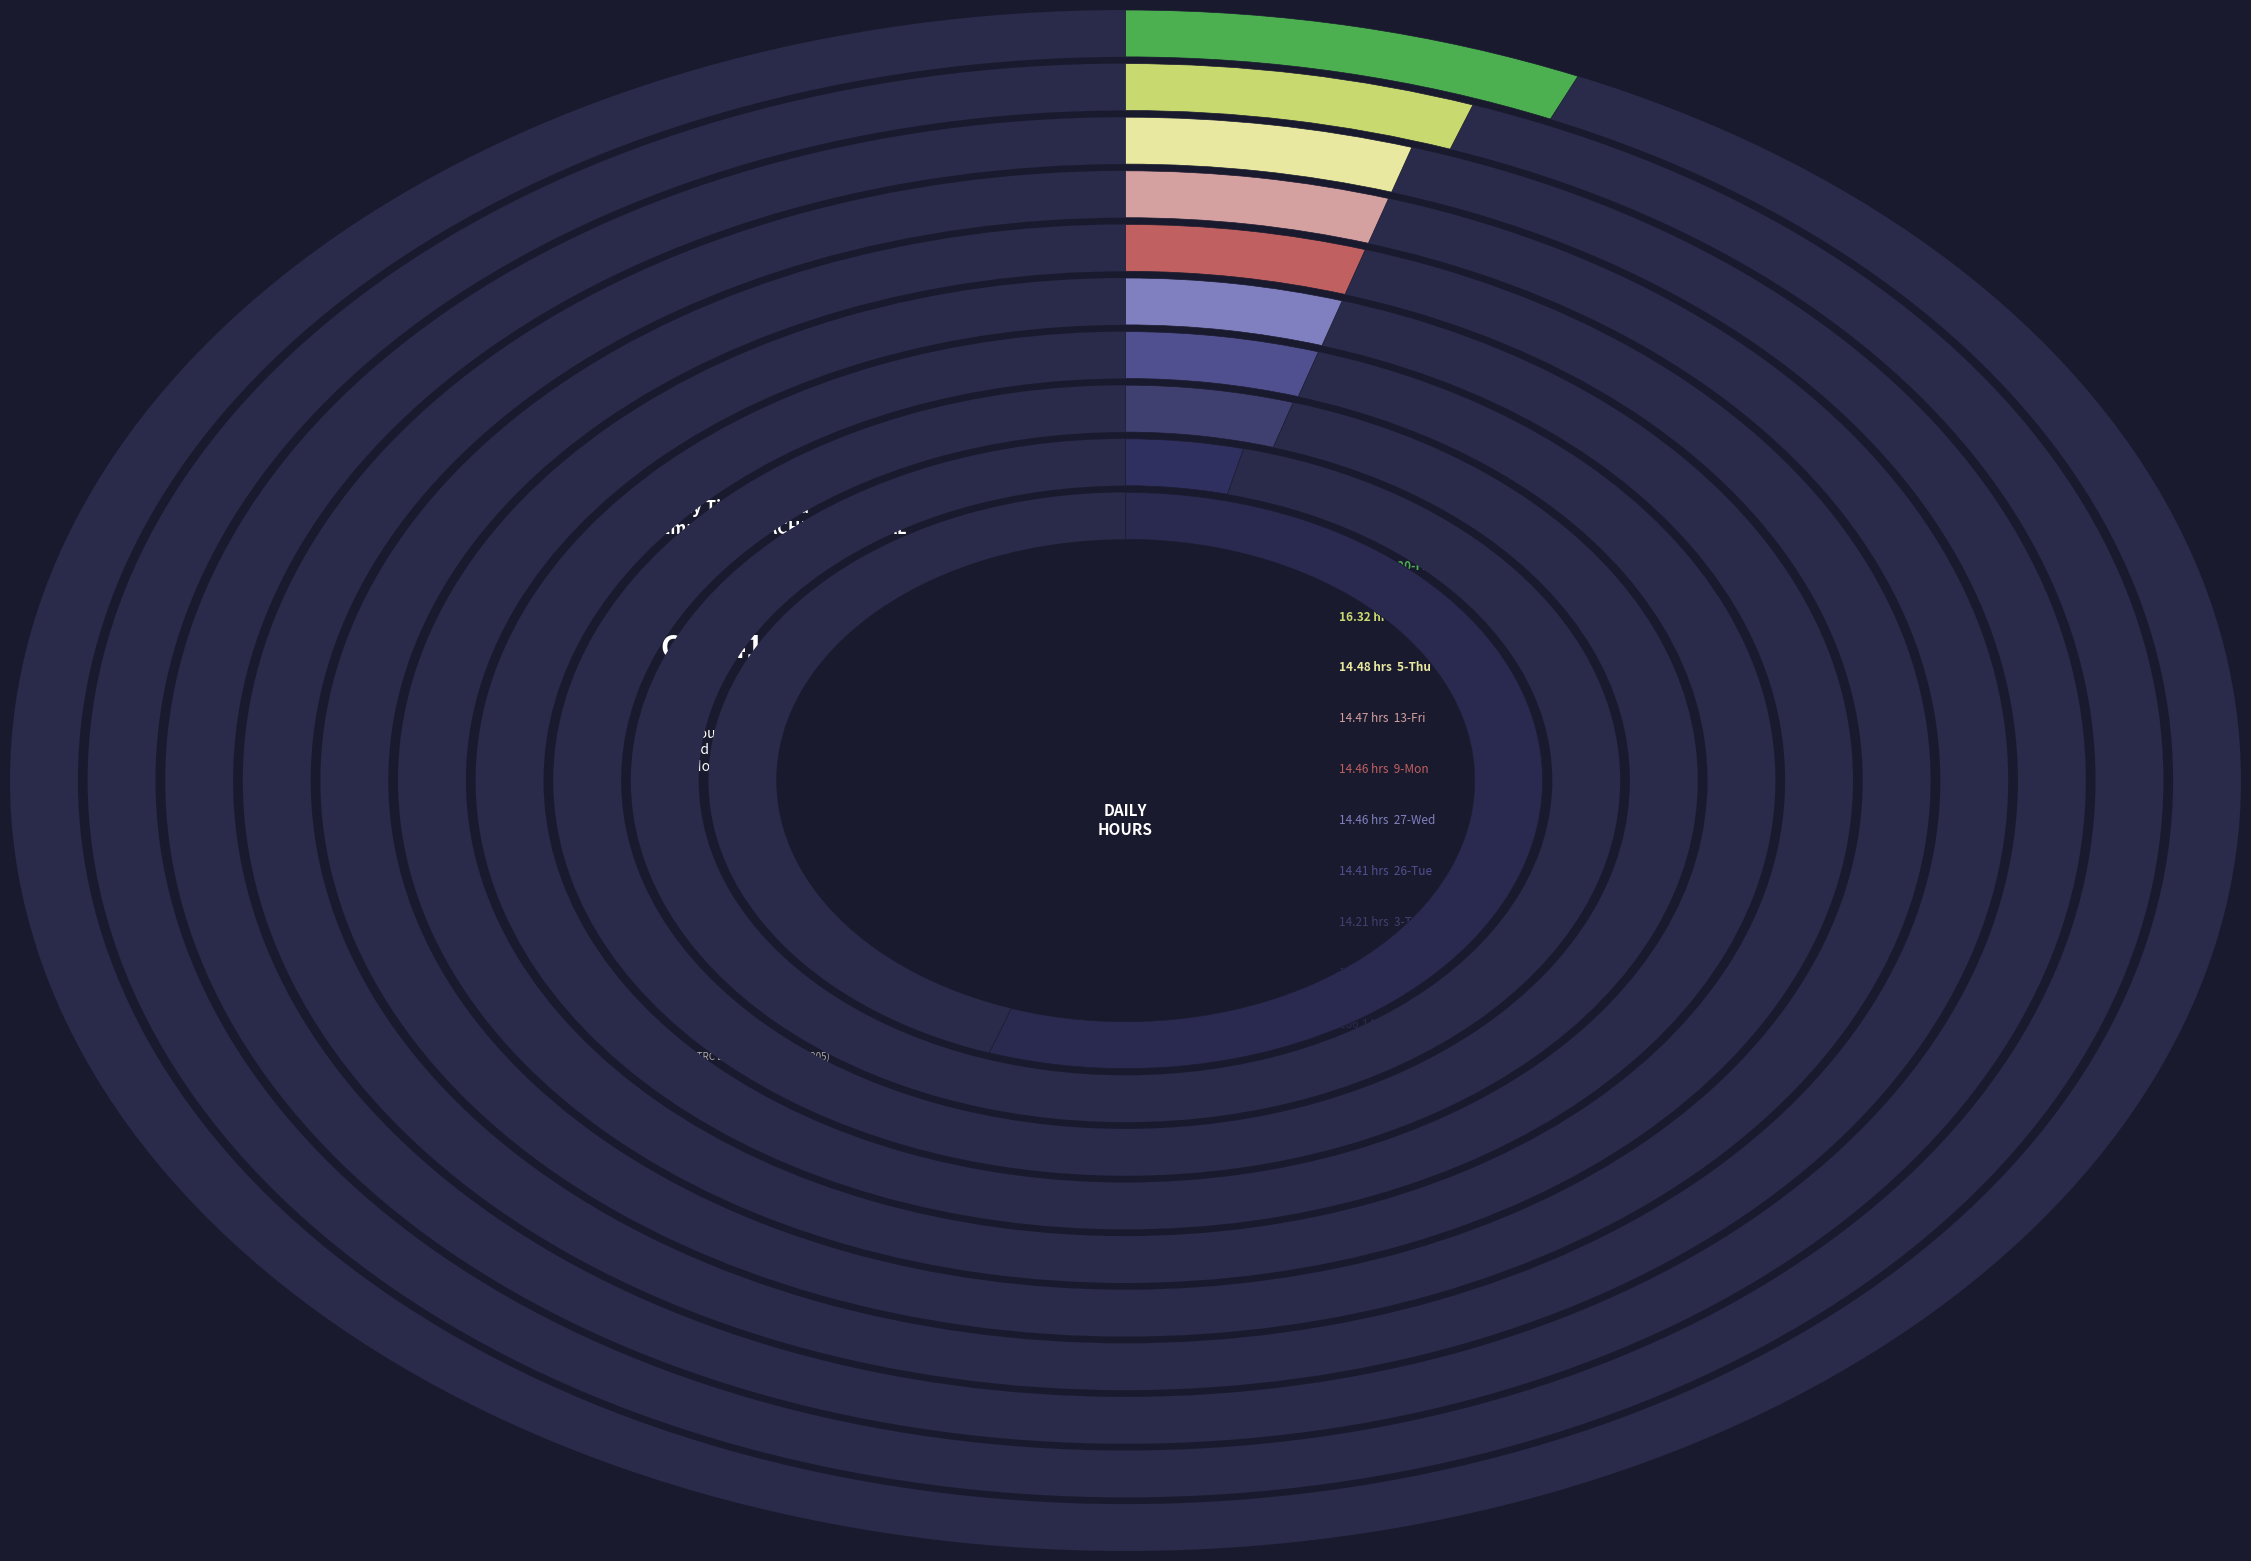

Is it true that 16-Mon is 1% of the pie?

False